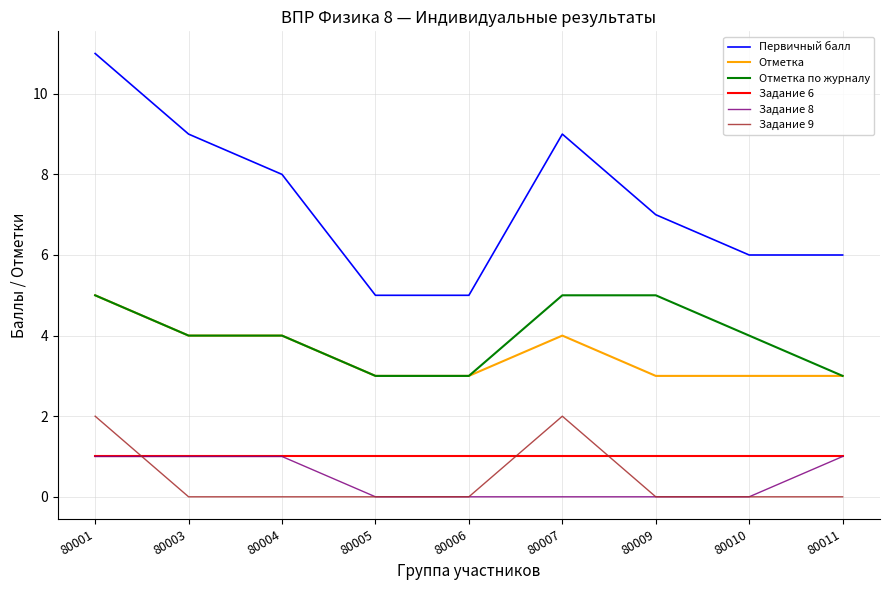

What is the sum of the Отметка по журналу values at 80004 and 80011?

7